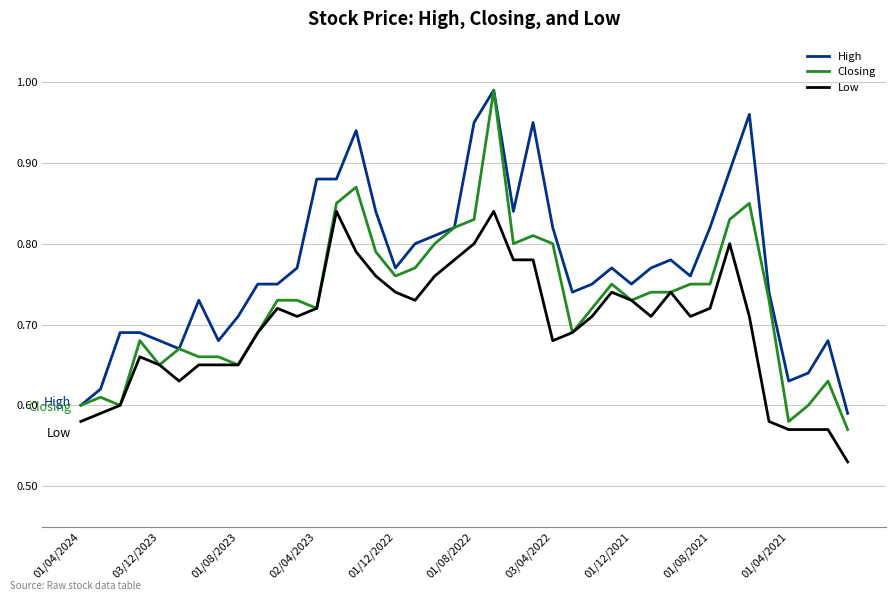

List the series in order of their overall mean, highest first.

High, Closing, Low